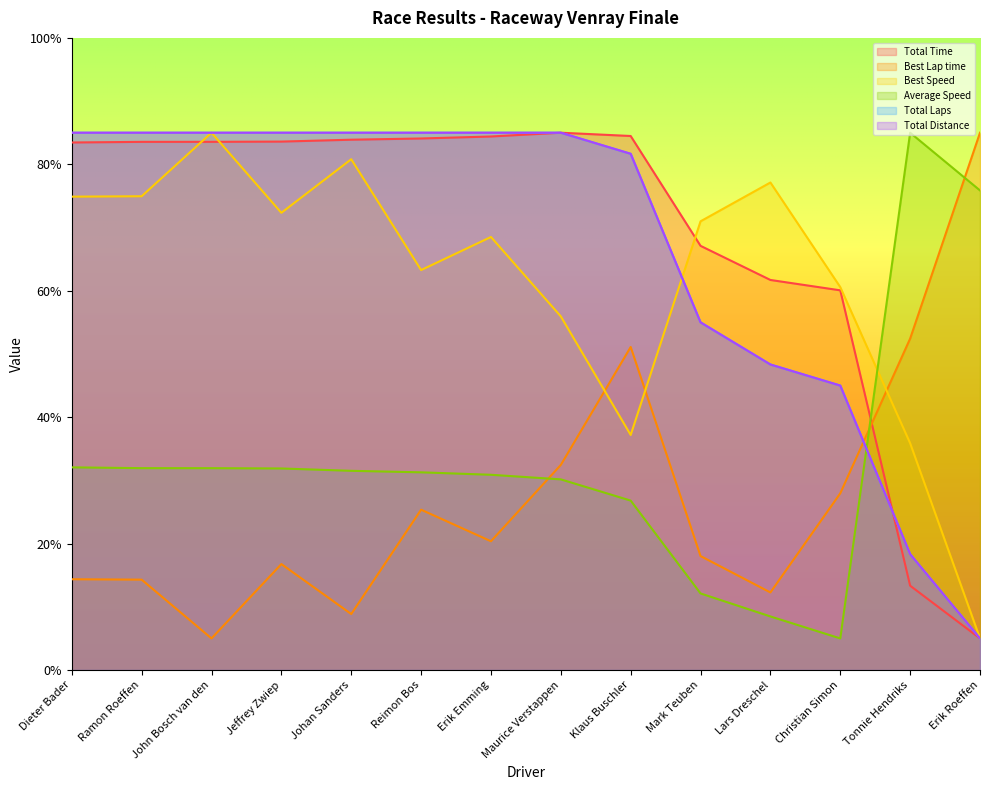

How many lines are shown in the chart?

6